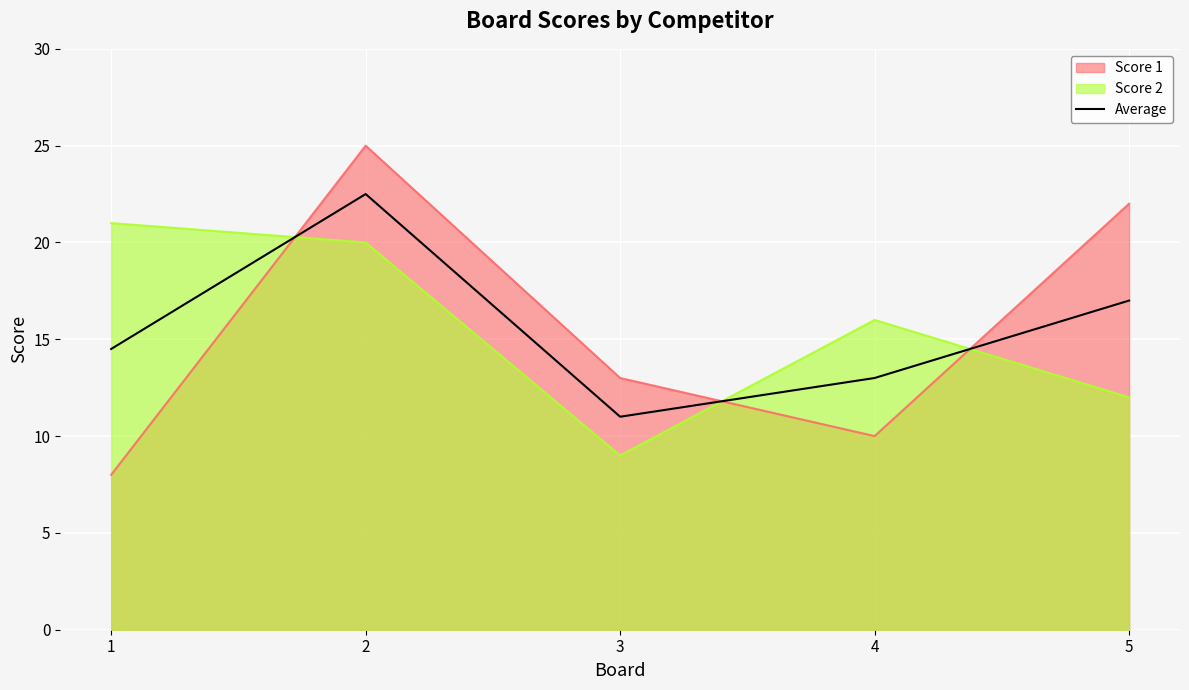

Rank the categories by value from highest to lowest.

2, 5, 1, 4, 3